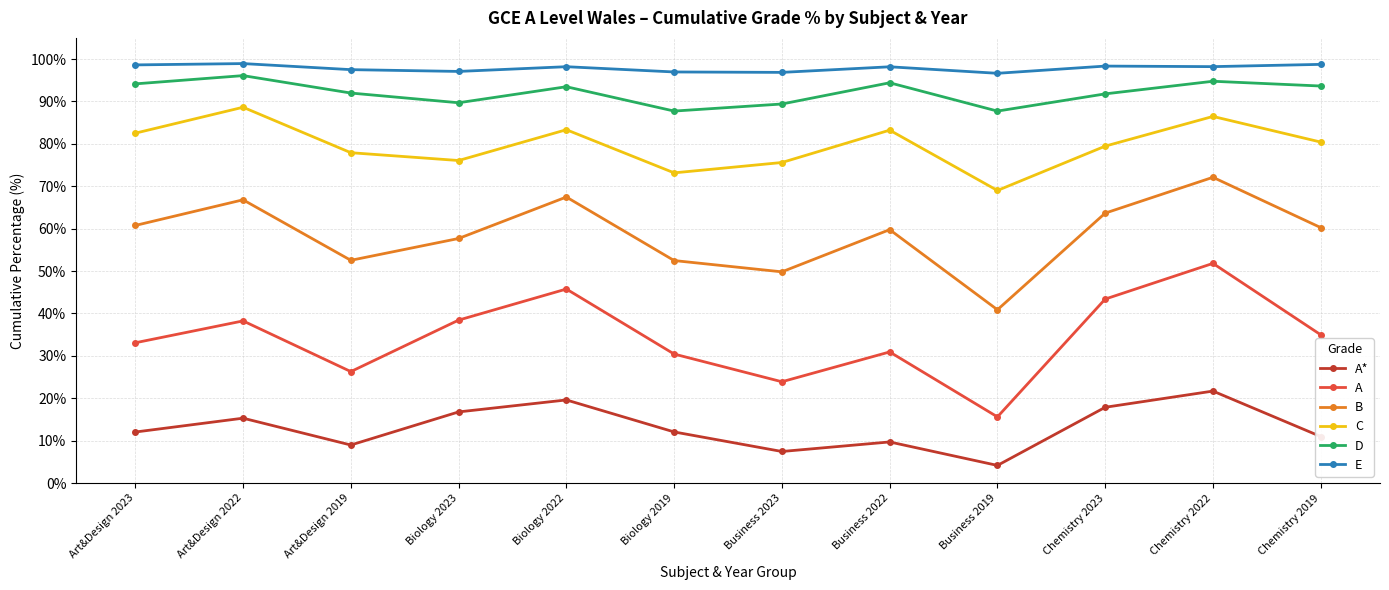

What is the label of the 1st point from the left?

Art&Design 2023